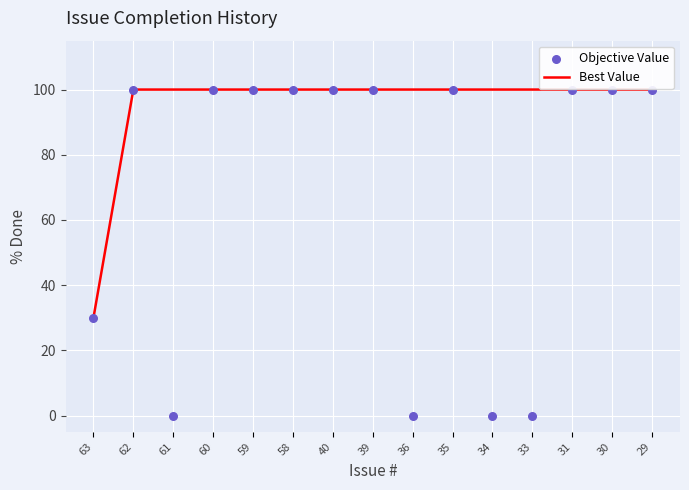

Which series reaches the maximum Y coordinate?

Best Value